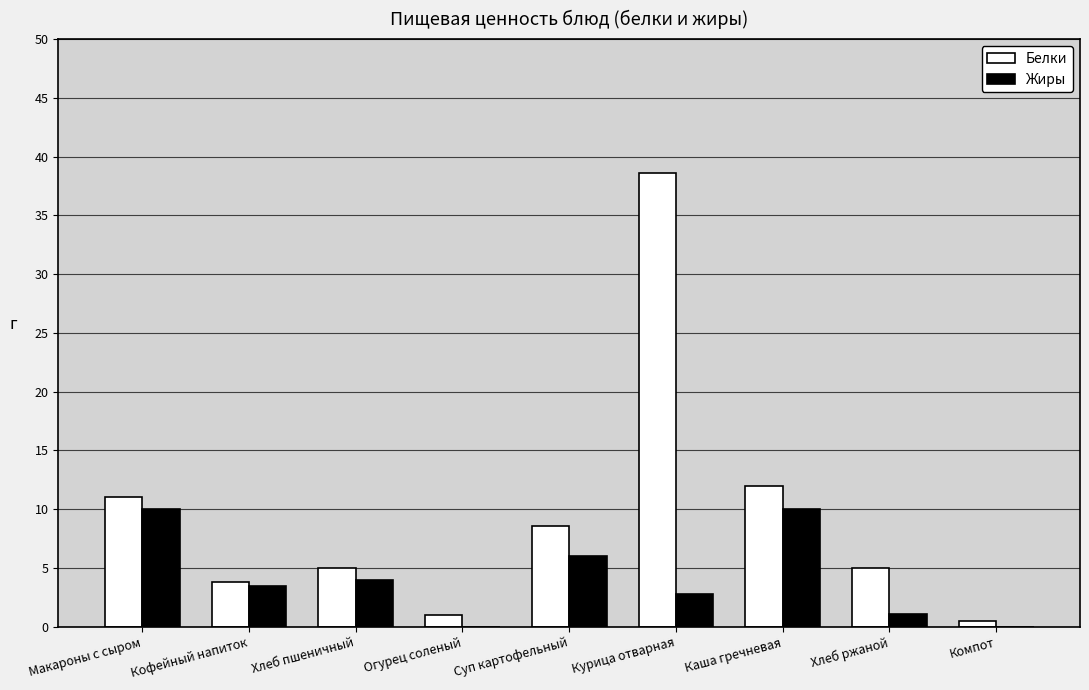

Which series changed the most between Каша гречневая and Компот?

Белки